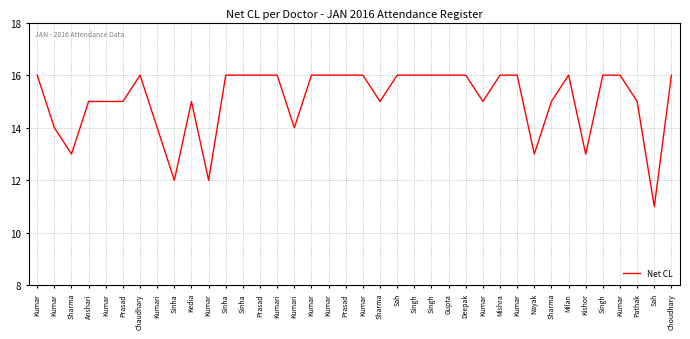

Rank the categories by value from lowest to highest.

Sah, Sinha, Kumar, Sharma, Nayak, Kishor, Kumar, Kumari, Kumari, Anshari, Kumar, Prasad, Kedia, Sharma, Kumar, Sharma, Pathak, Kumar, Chaudhary, Sinha, Sinha, Prasad, Kumari, Kumar, Kumar, Prasad, Kumar, Sah, Singh, Singh, Gupta, Deepak, Mishra, Kumar, Milan, Singh, Kumar, Choudhary